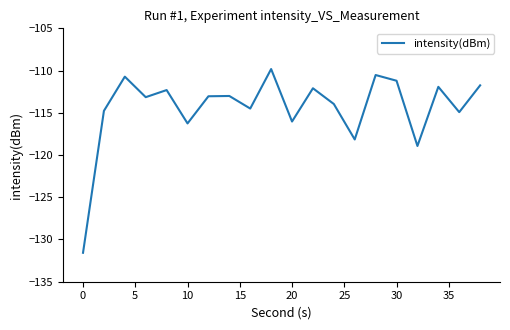

What is the maximum value shown in the chart?

-109.8